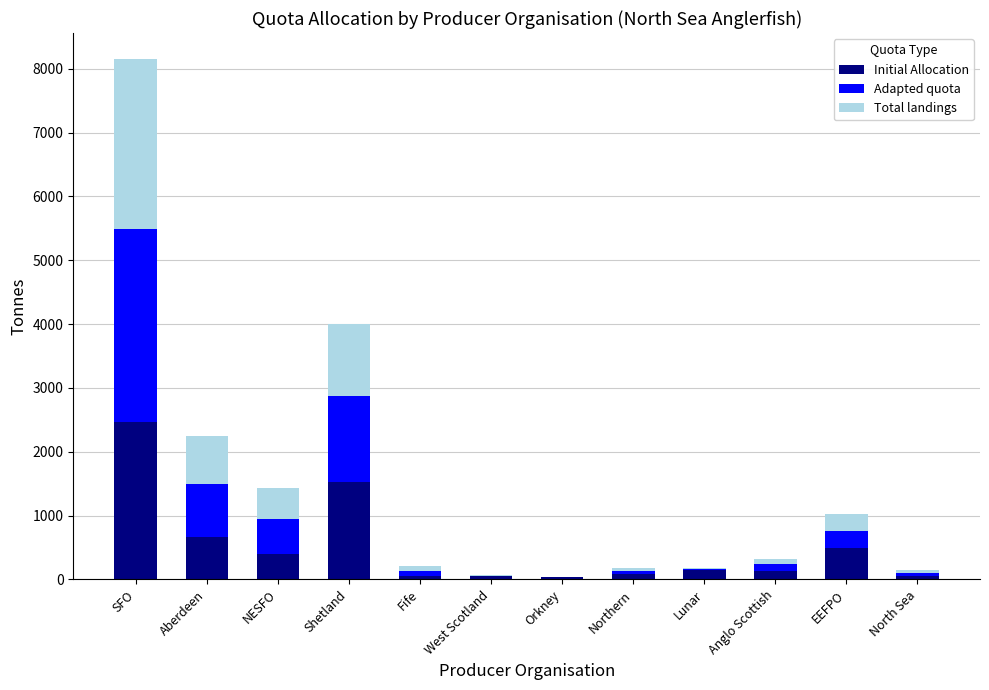

Where is Initial Allocation nearest to the value 1253?

Shetland